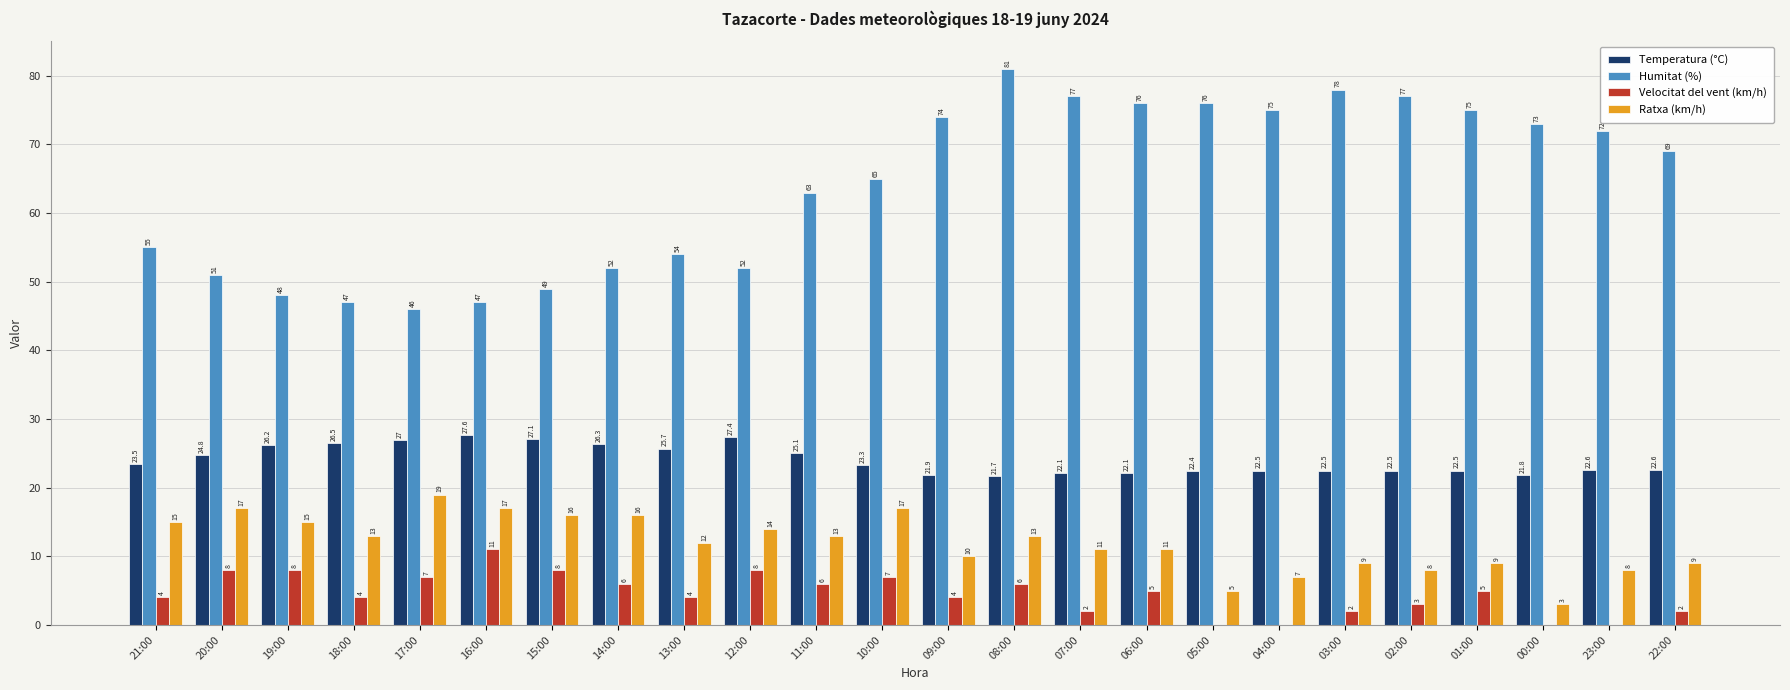

What is the maximum value for Humitat (%)?

81.0